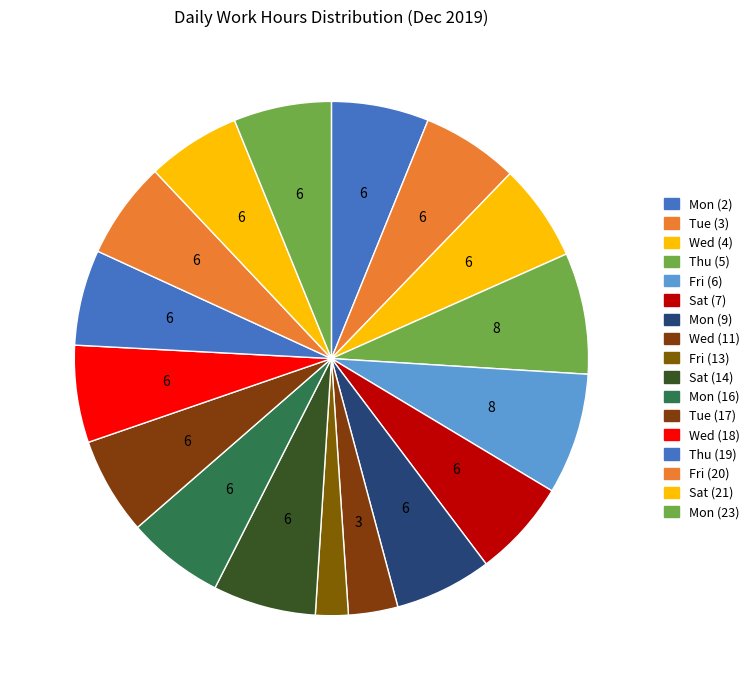

What portion of the pie excludes Fri (20)?

93.9%